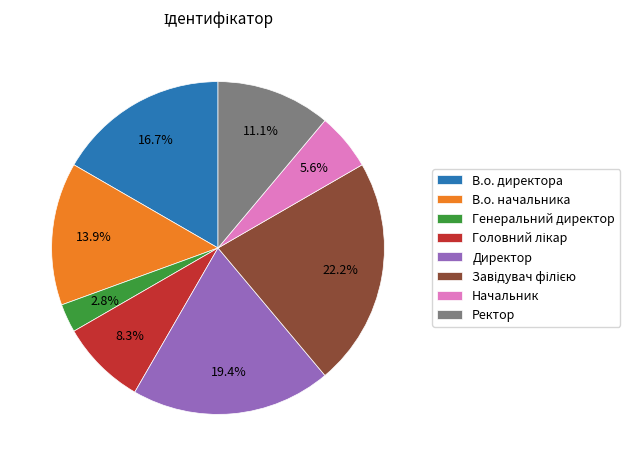

Does any single category account for the majority?

No